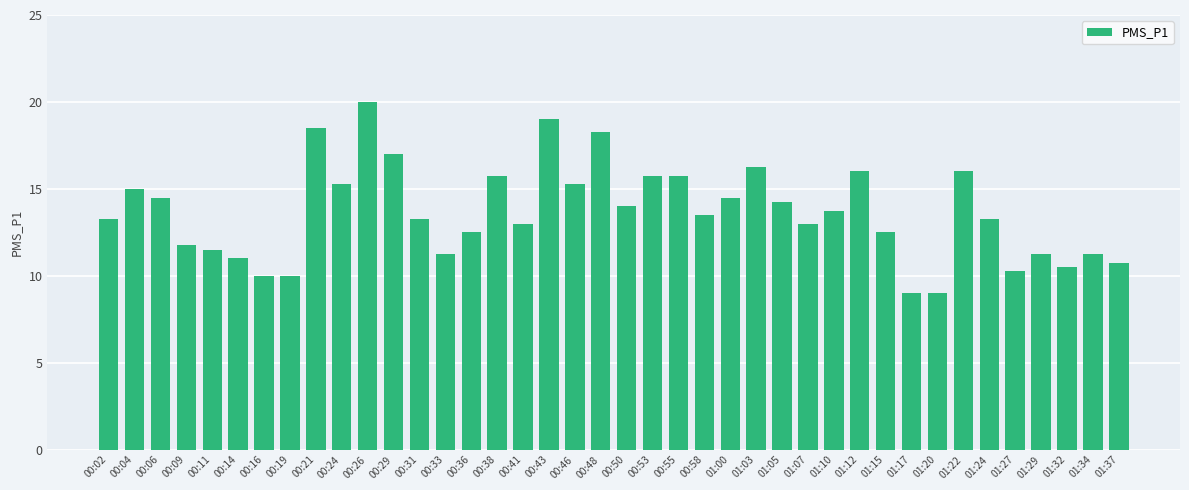

What is the ratio of the value at 00:06 to the value at 00:24?

1.0